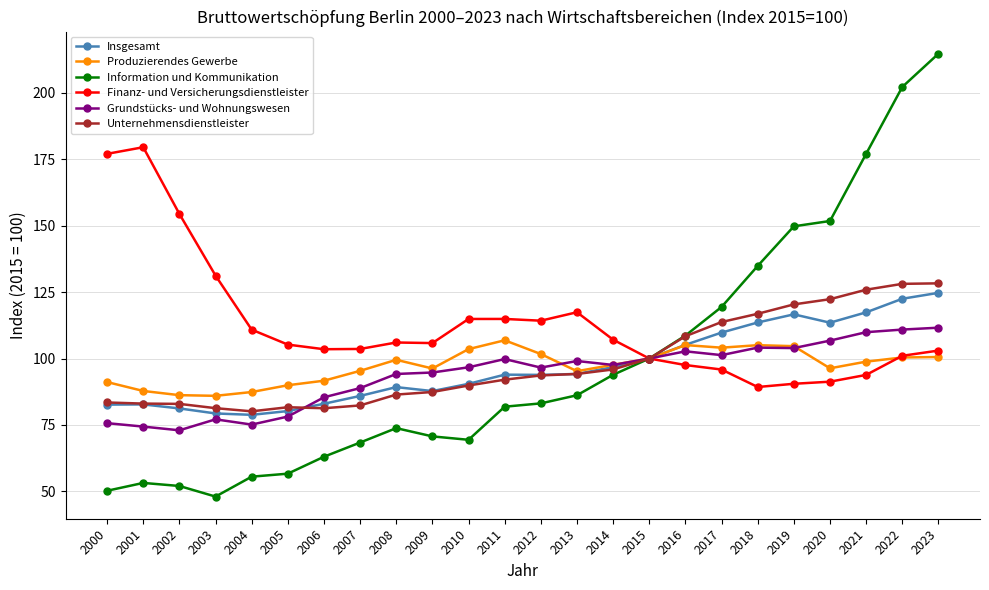

True or false: Insgesamt has a value of 29.4 at 2011.

False